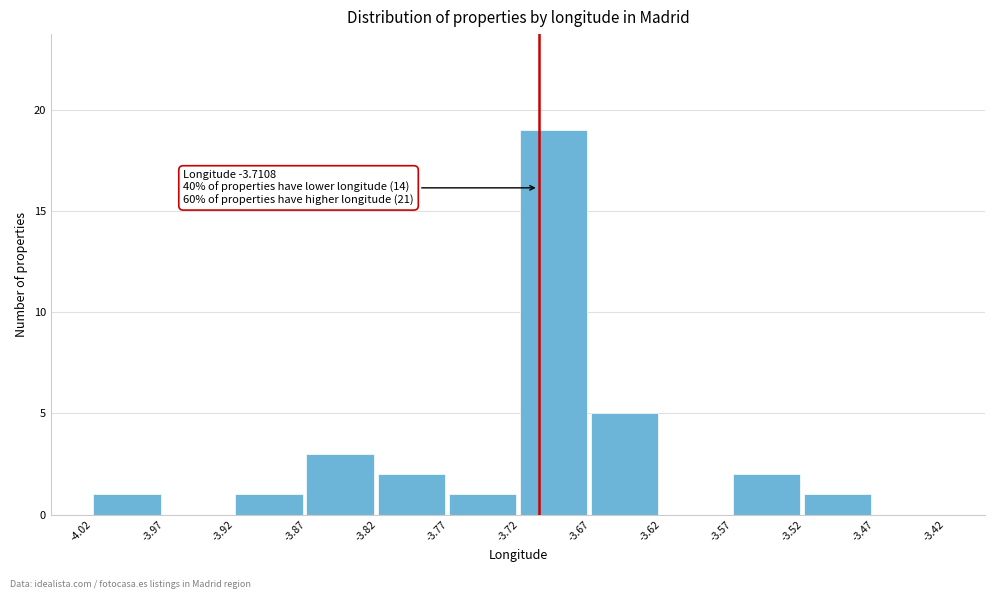

Reading right to left, list all the values displayed in this chart.

-3.47=0	-3.52=1	-3.57=2	-3.62=0	-3.67=5	-3.72=19	-3.77=1	-3.82=2	-3.87=3	-3.92=1	-3.97=0	-4.02=1